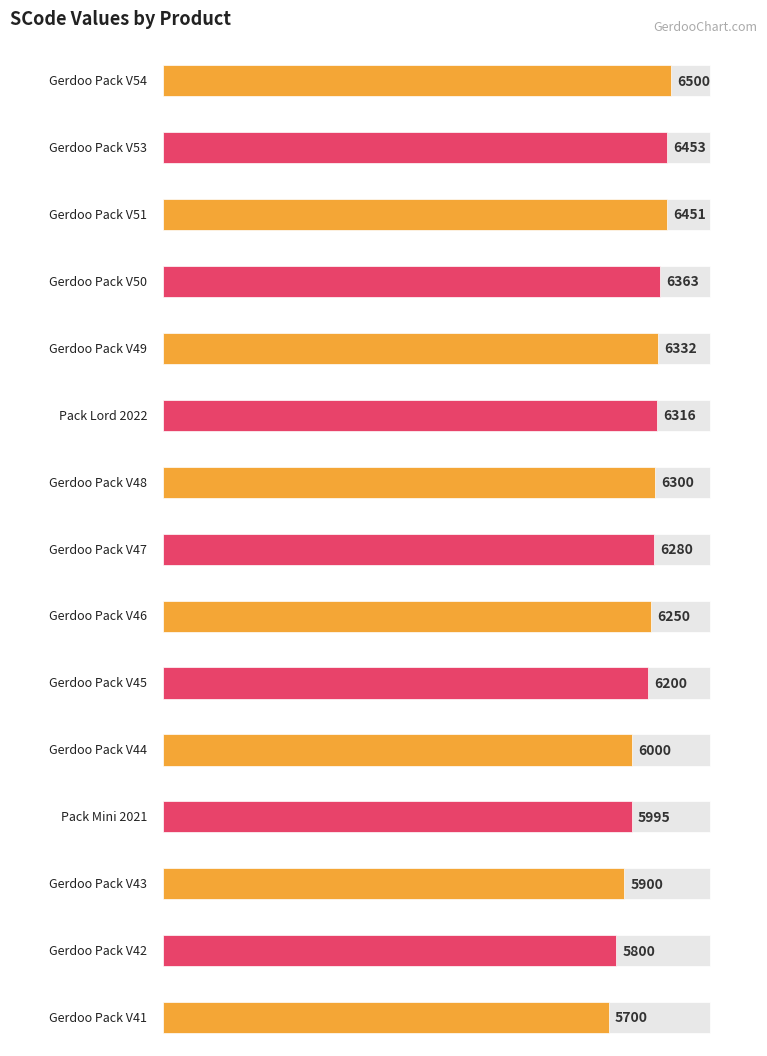

What is the approximate value at Gerdoo Pack V51?

6451